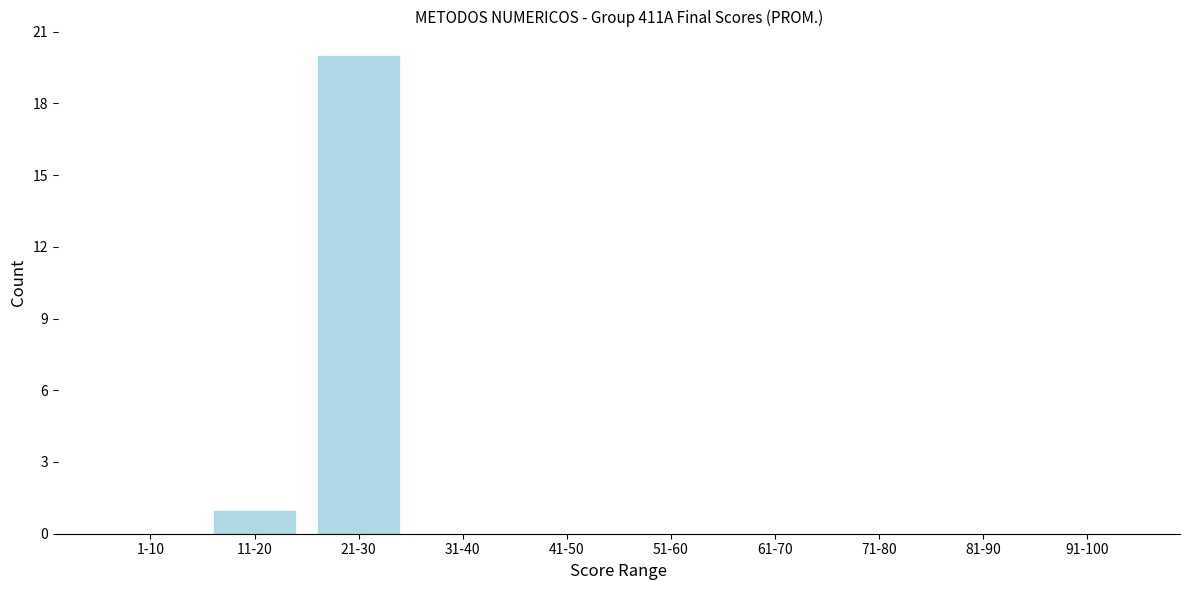

Reading left to right, extract all data points from this chart.

1-10=0	11-20=1	21-30=20	31-40=0	41-50=0	51-60=0	61-70=0	71-80=0	81-90=0	91-100=0